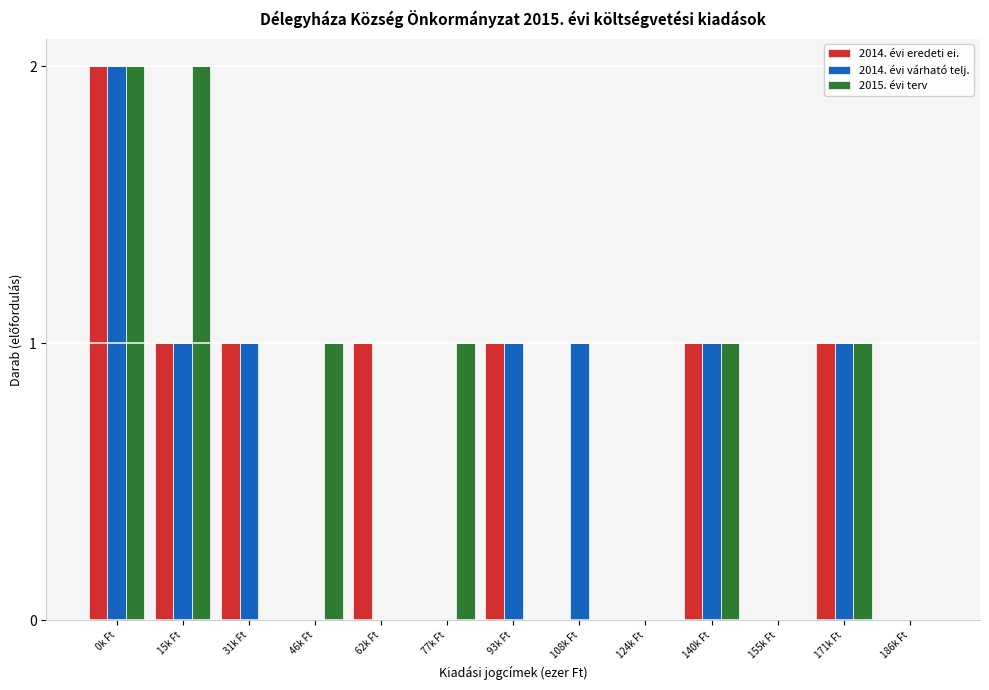

What is the sum of all 2014. évi várható telj. values?

8